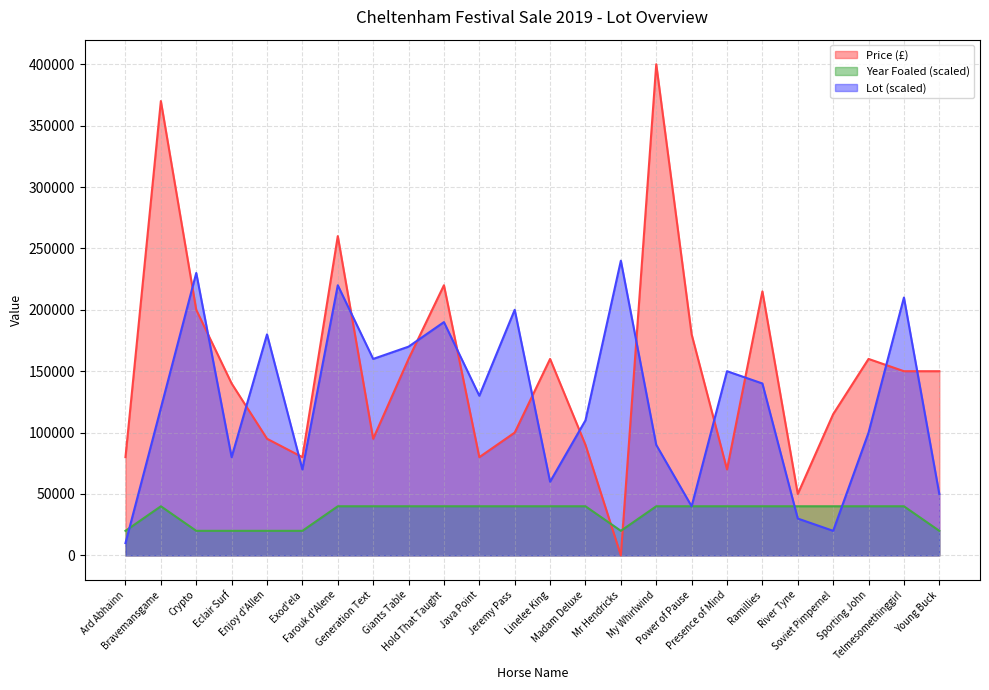

List the series in order of their peak value, highest first.

Price (£), Lot (scaled), Year Foaled (scaled)